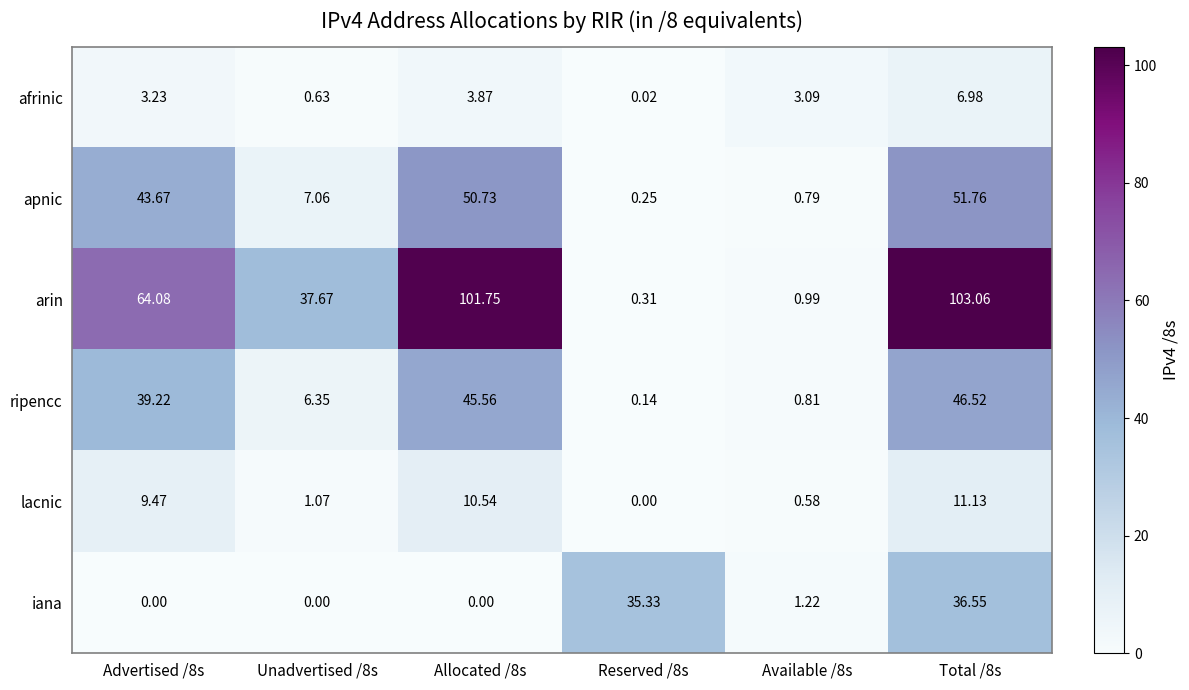

Which series changed the most between Advertised /8s and Allocated /8s?

arin